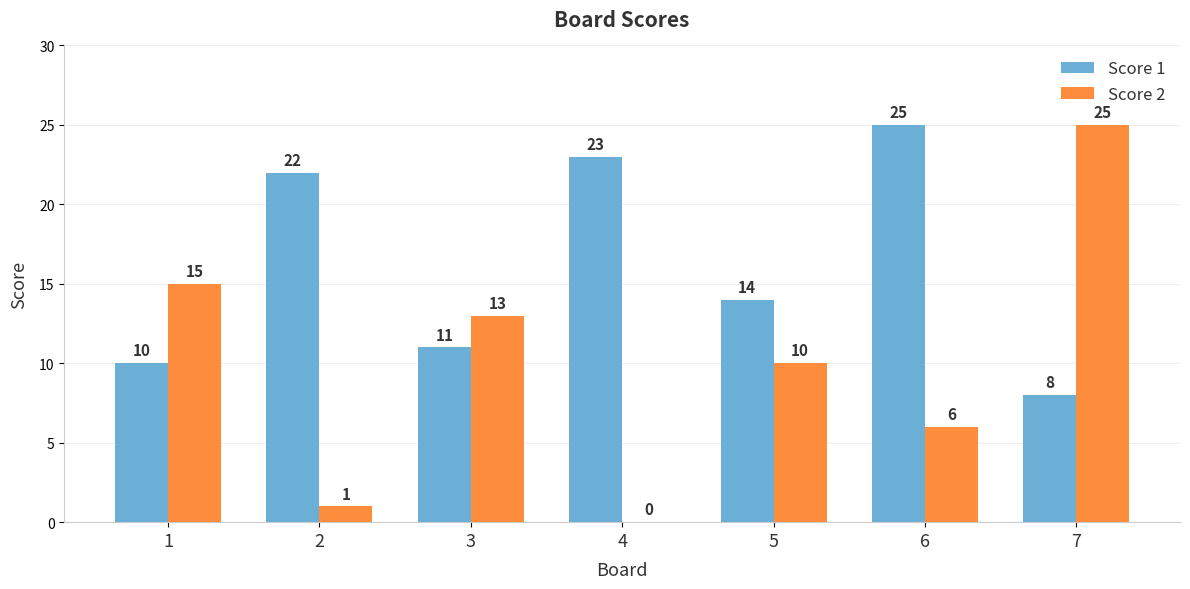

Which series has the largest total across all categories?

Score 1